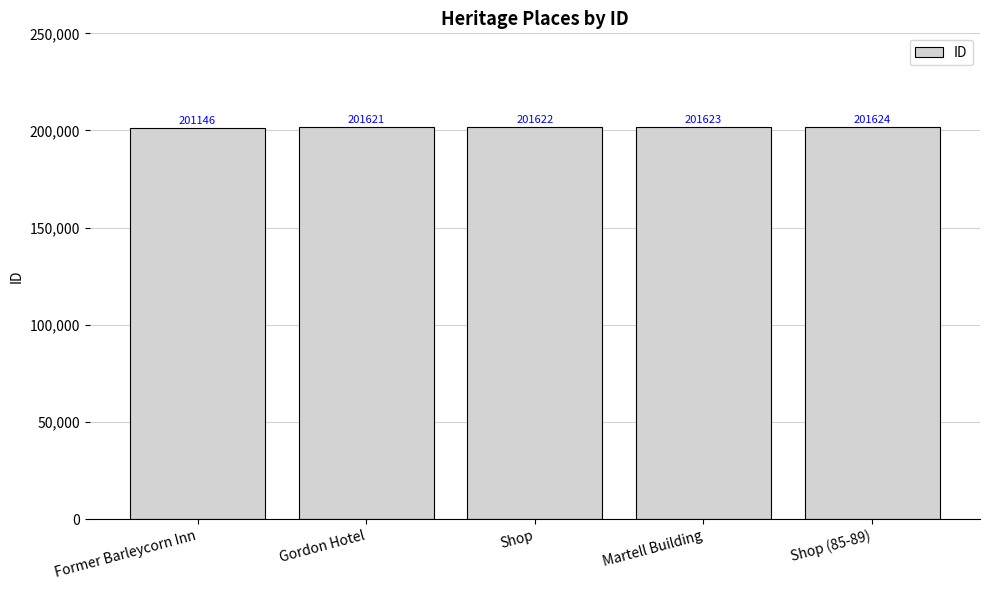

How many categories are shown in the chart?

5